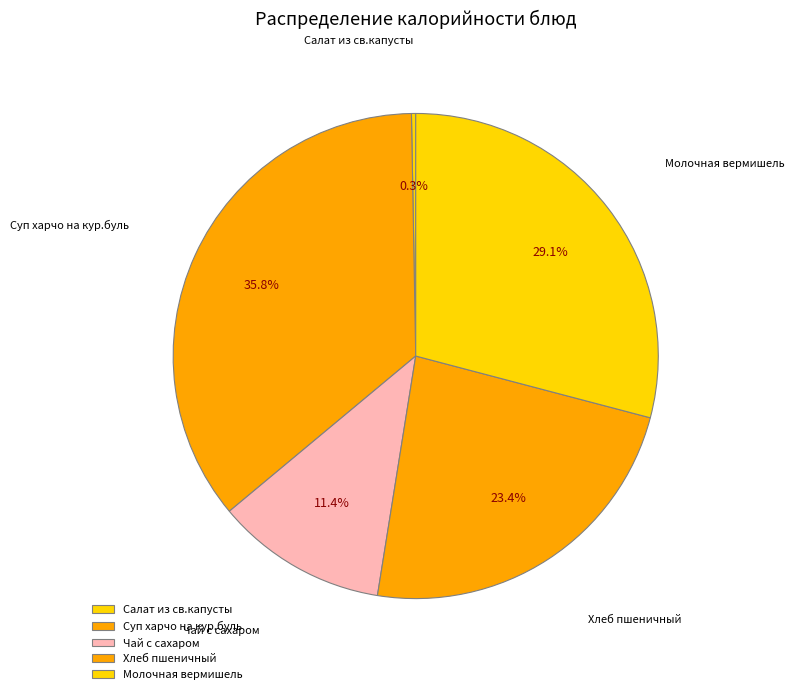

Rank the categories by value from highest to lowest.

Суп харчо на кур.буль, Молочная вермишель, Хлеб пшеничный, Чай с сахаром, Салат из св.капусты